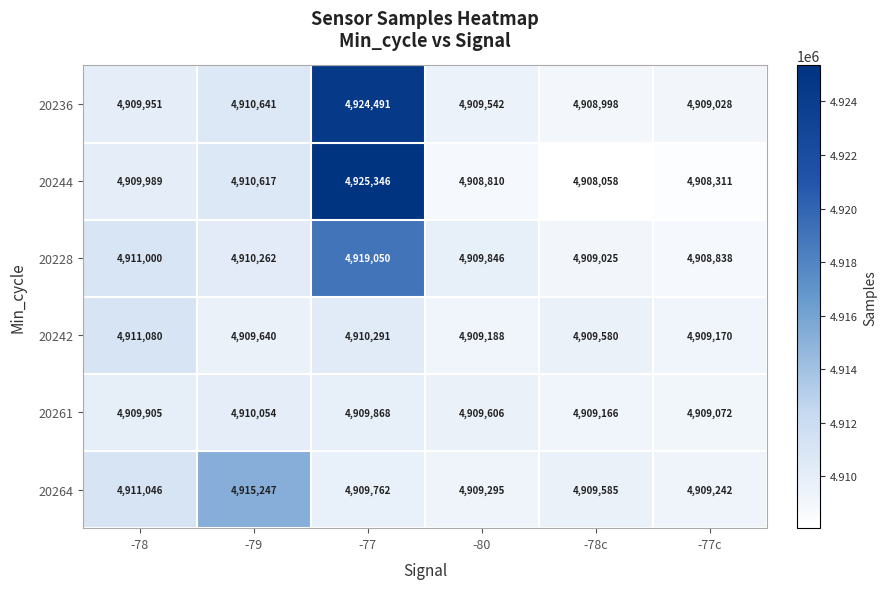

The value of 20264 at -80 is 4909295. True or false?

True